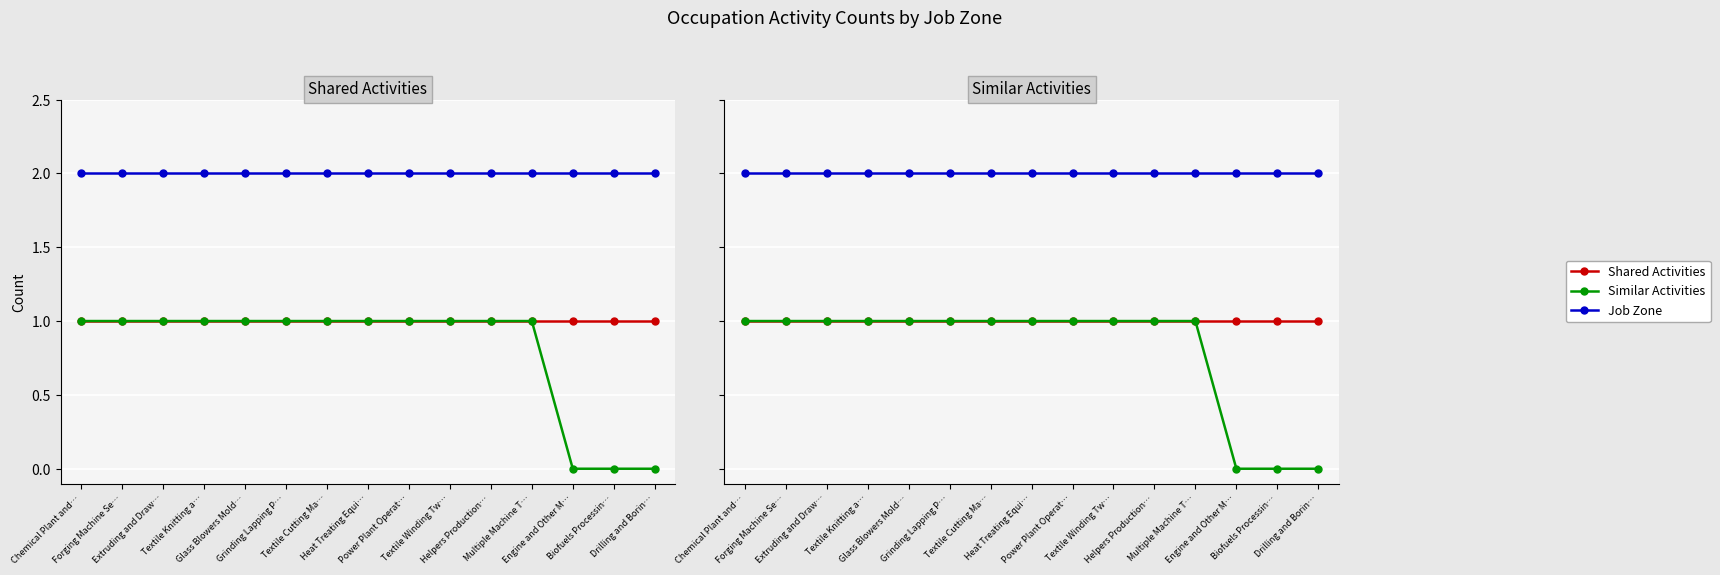

Which series has the largest total across all categories?

Job Zone